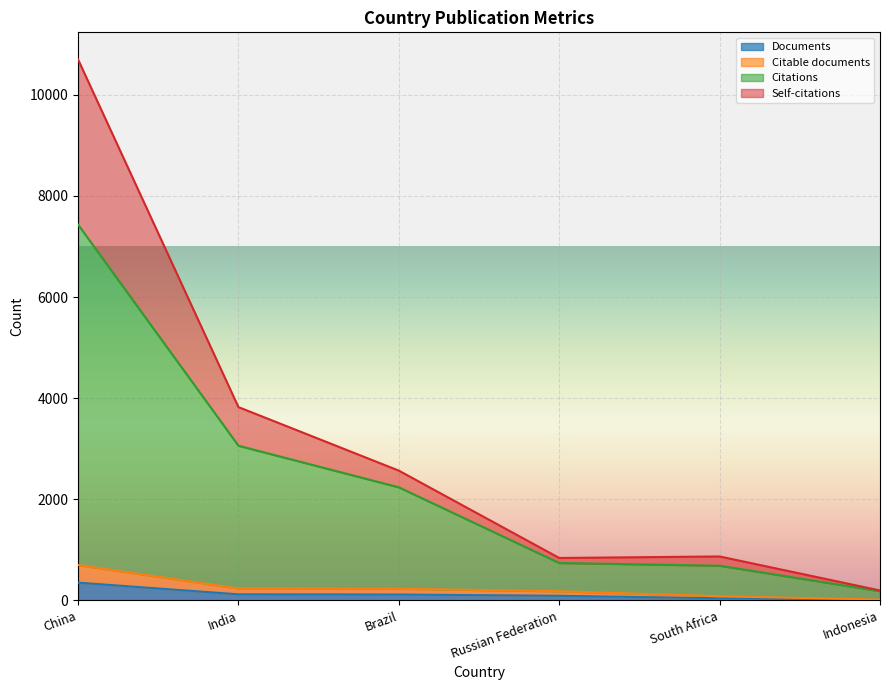

What is the label of the 4th point from the left?

Russian Federation